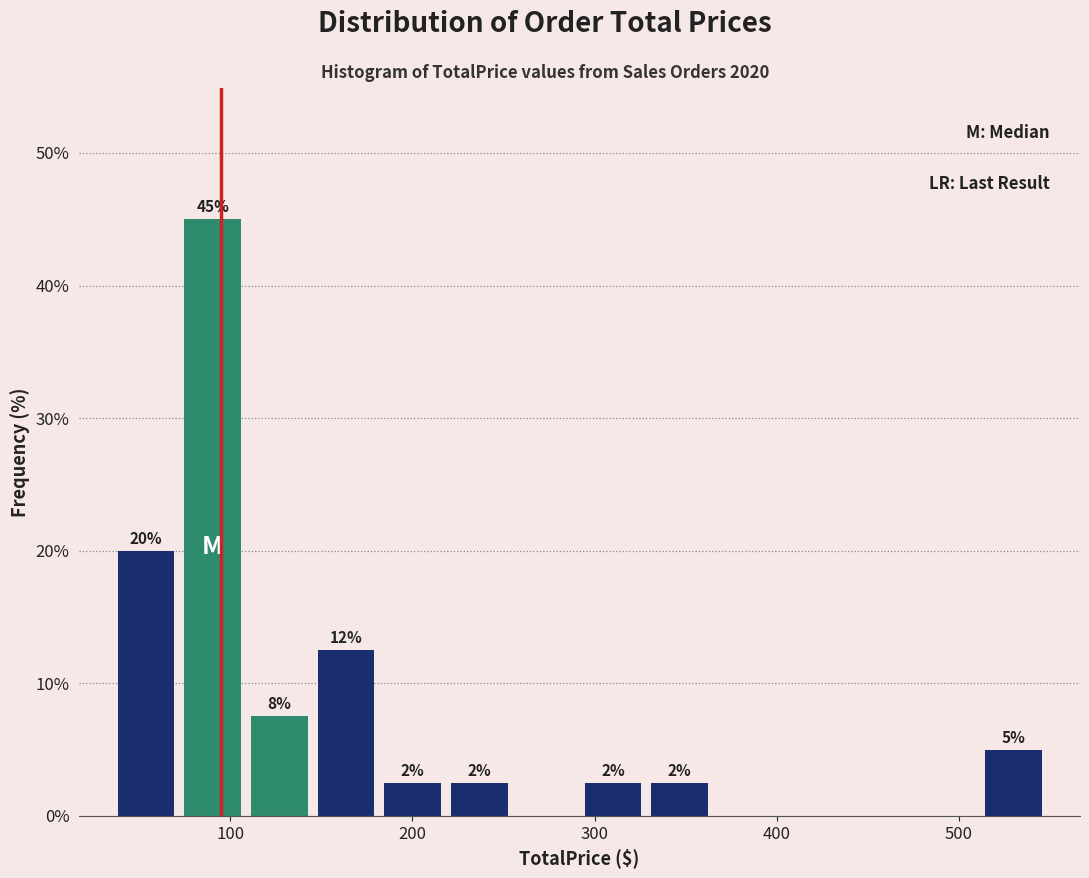

Around what value on the x-axis is the tallest bar? Give the approximate position of its centre, as read against the axis.

90